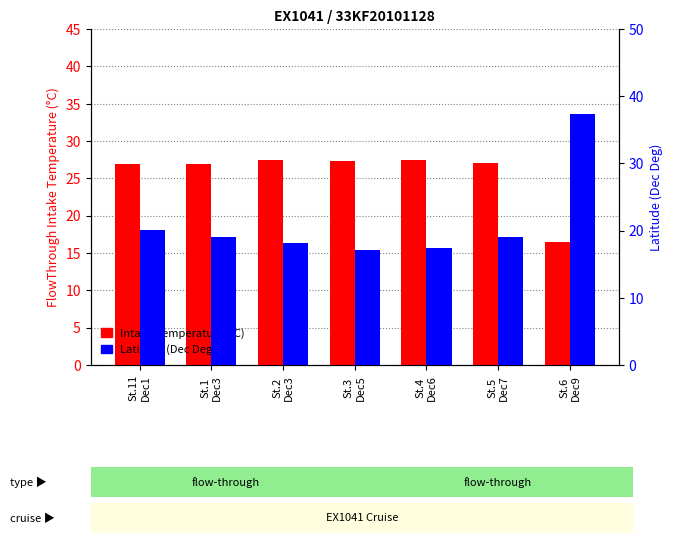

What is the label of the 6th bar from the right?

St.1
Dec3